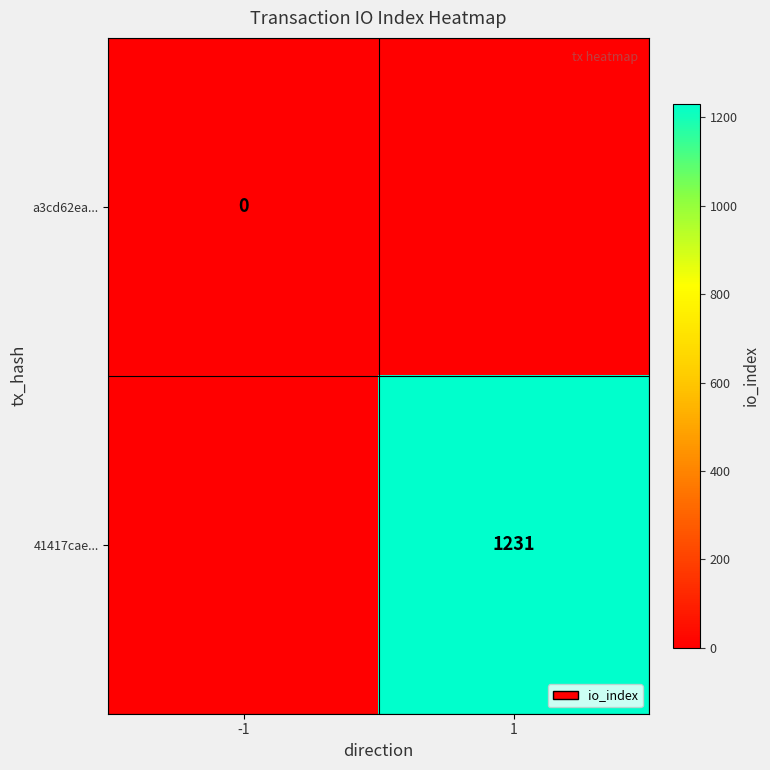

Is the value of a3cd62ea... at -1 greater than the value of 41417cae... at 1?

No